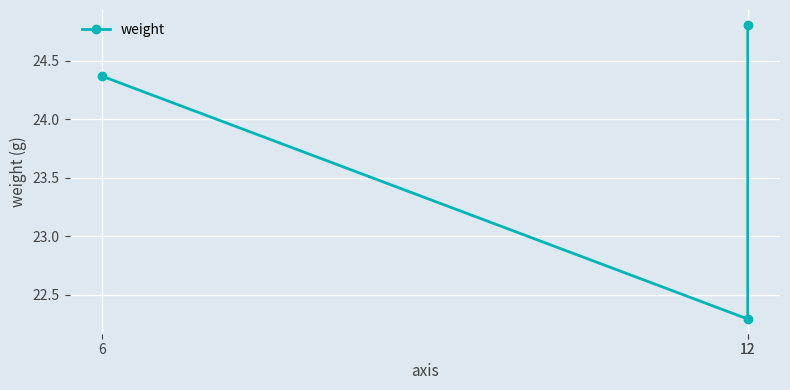

What value does the data have at 6?

24.4